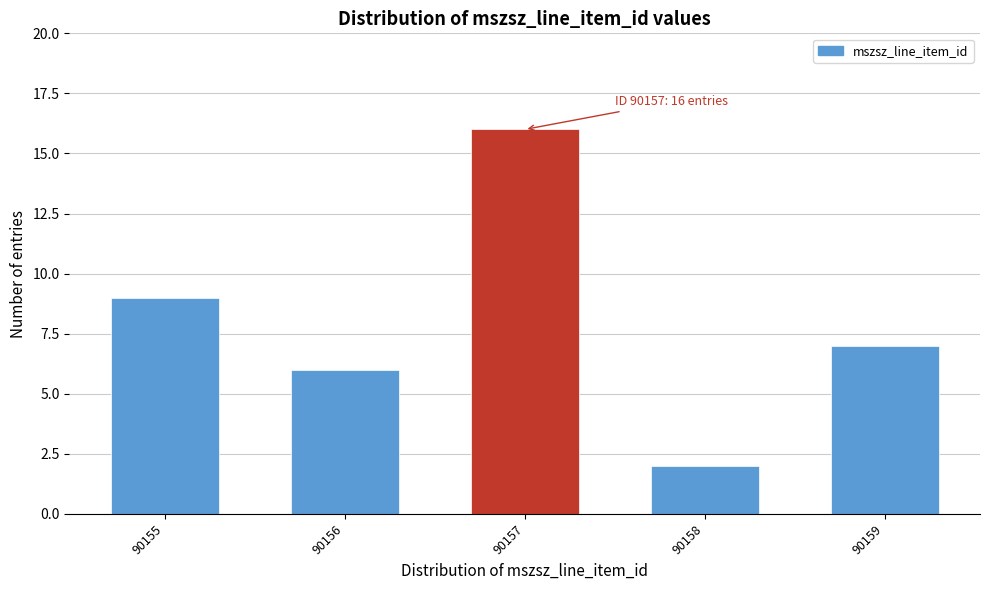

Reading right to left, what are all the values shown in this chart?

7	2	16	6	9